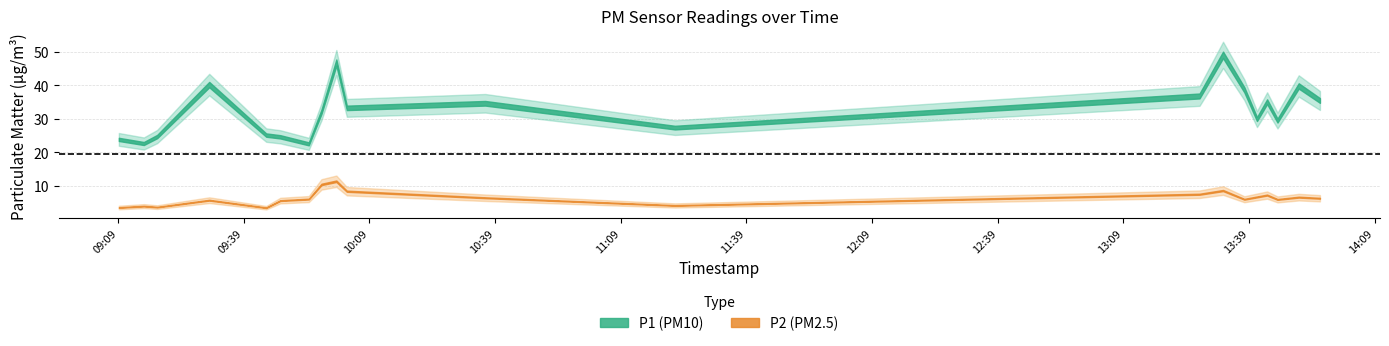

True or false: P1 and P2 cross at least once.

False